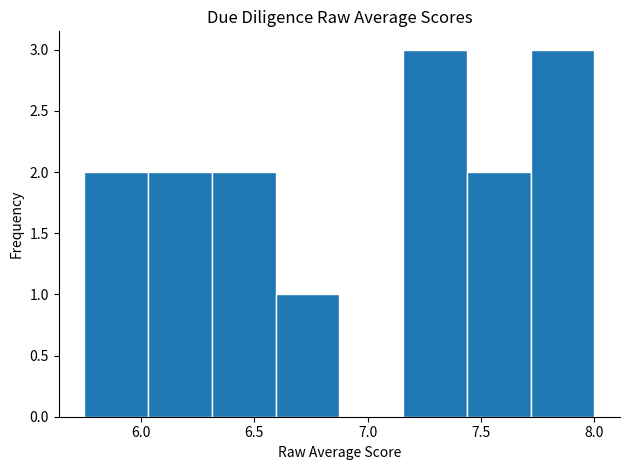

Reading left to right, transcribe this chart: for each bar, give the range it covers on the x-axis and its height. Neither the bar edges nor the heights are printed on the chart, so give them approximately, as read against the axes.

5.75 to 6.05: 2
6.05 to 6.30: 2
6.30 to 6.60: 2
6.60 to 6.90: 1
6.90 to 7.15: 0
7.15 to 7.45: 3
7.45 to 7.70: 2
7.70 to 8.00: 3